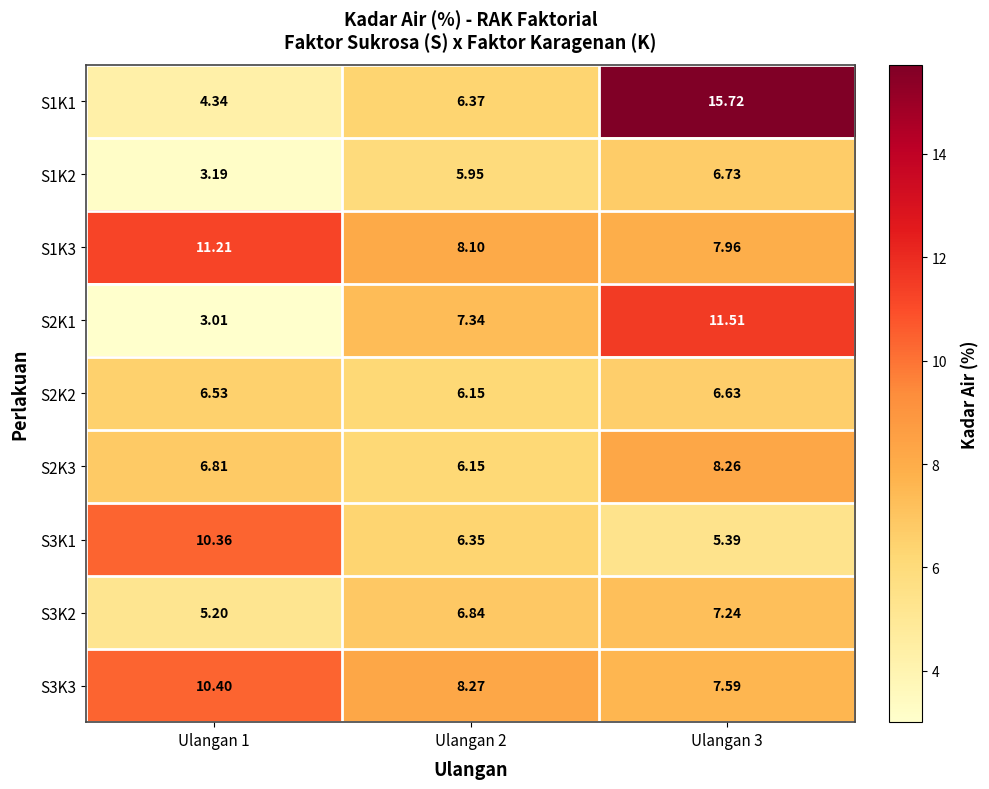

Is the value of S1K2 at Ulangan 1 greater than the value of S3K2 at Ulangan 2?

No